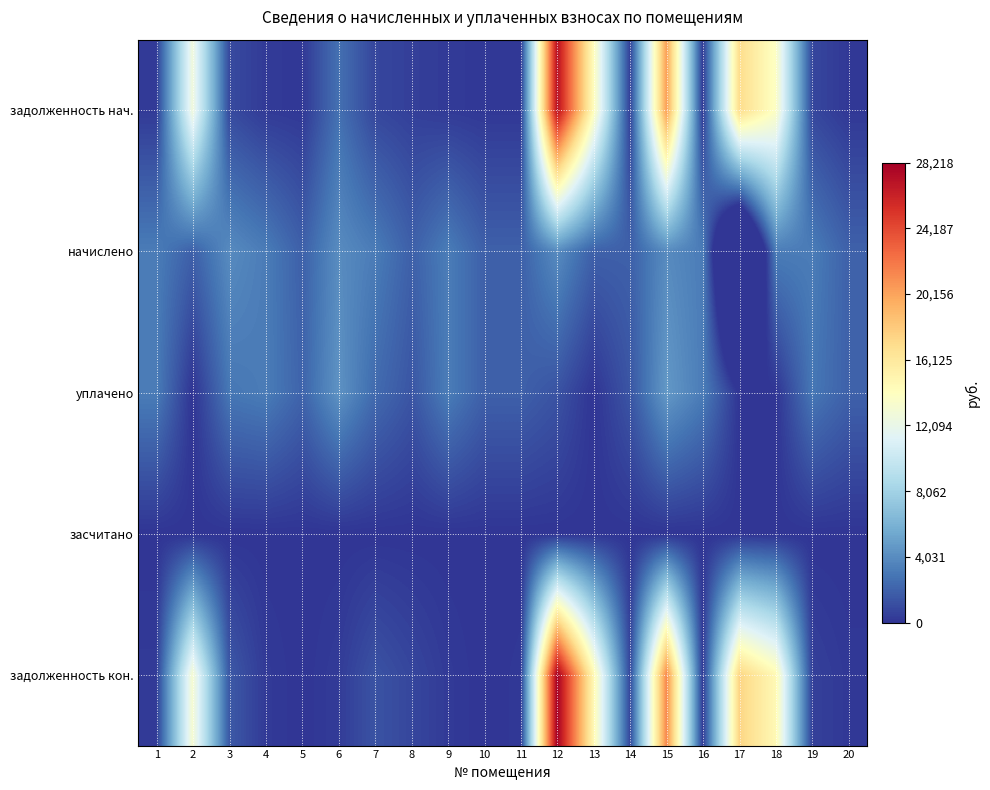

What is the maximum value shown in the chart?

28218.2